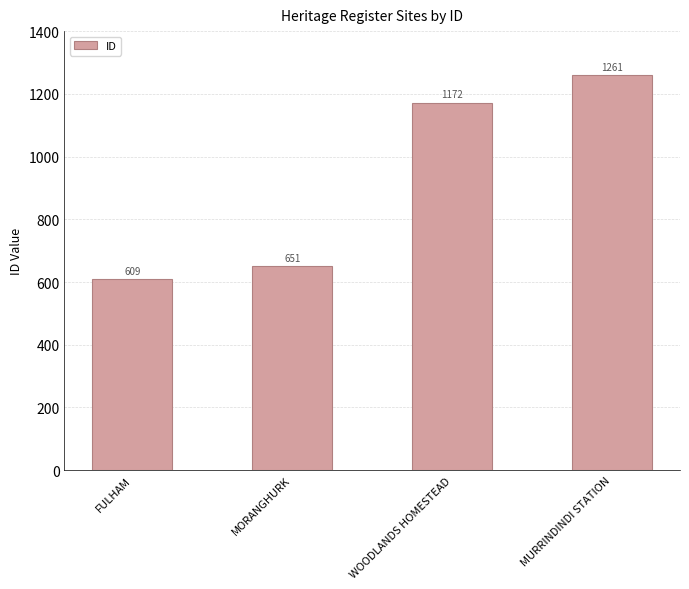

What is the label of the 2nd bar from the right?

WOODLANDS HOMESTEAD